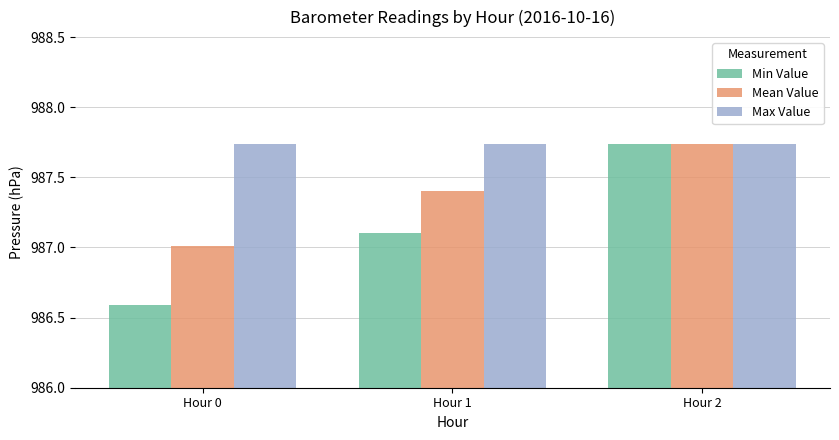

The value of Min Value at Hour 0 is 623.1. True or false?

False